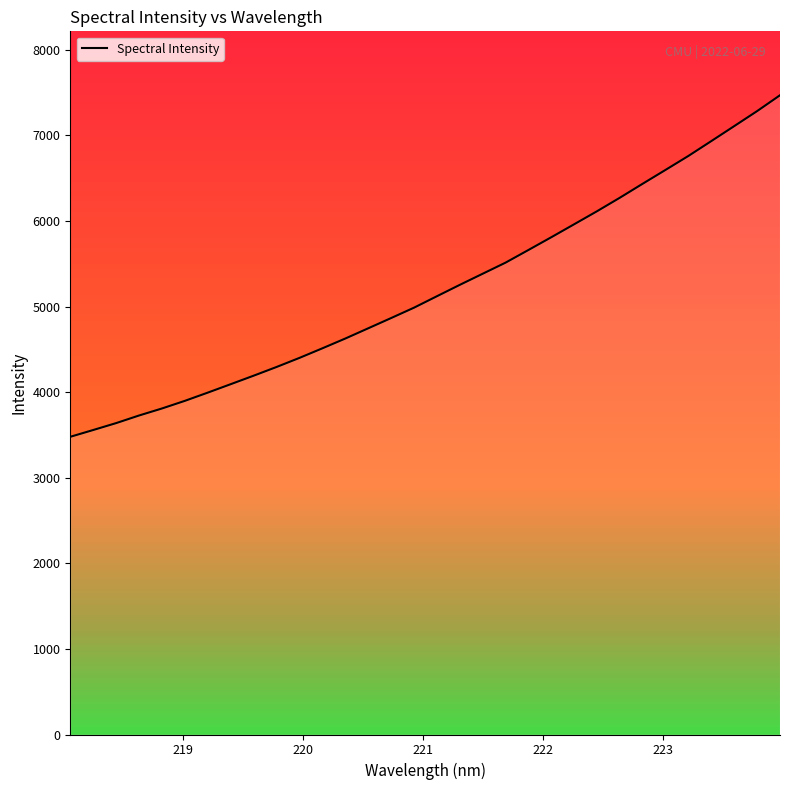

What is the maximum value shown in the chart?

7468.8